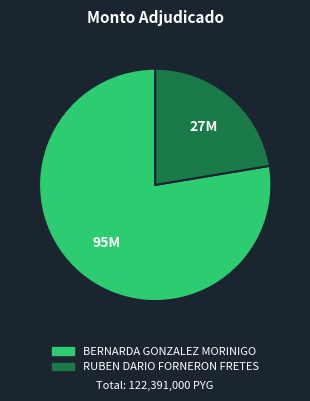

Is BERNARDA GONZALEZ MORINIGO the majority of the pie?

Yes